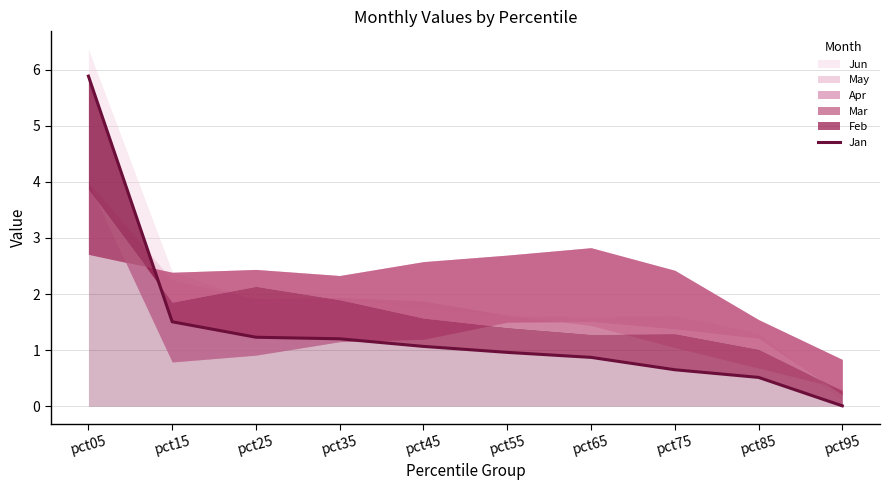

How many data points are less than 1?

5